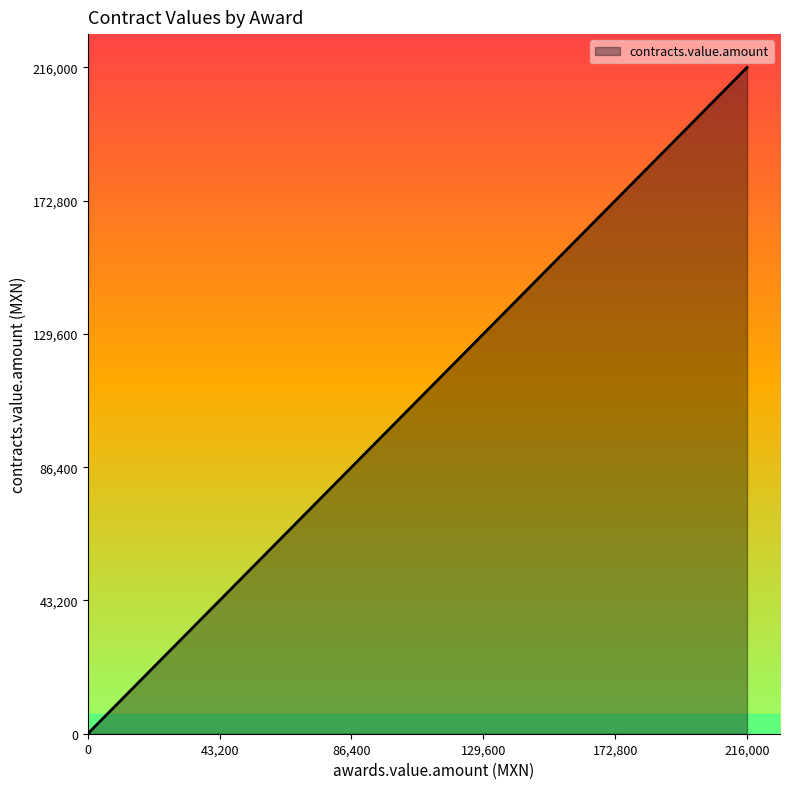

What is the maximum value shown in the chart?

216000.0